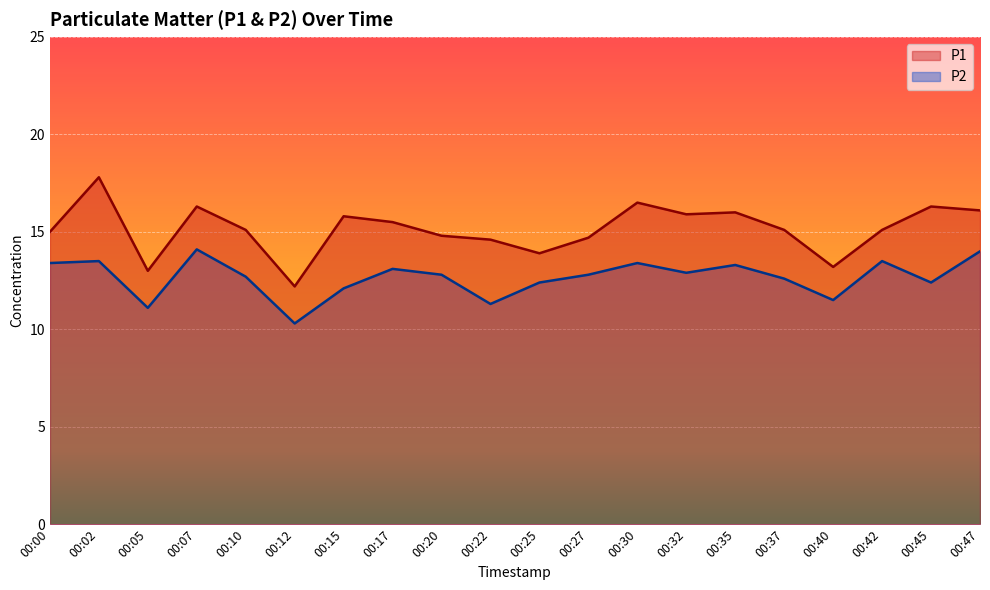

True or false: P1 has more than 0 interior local peaks.

True